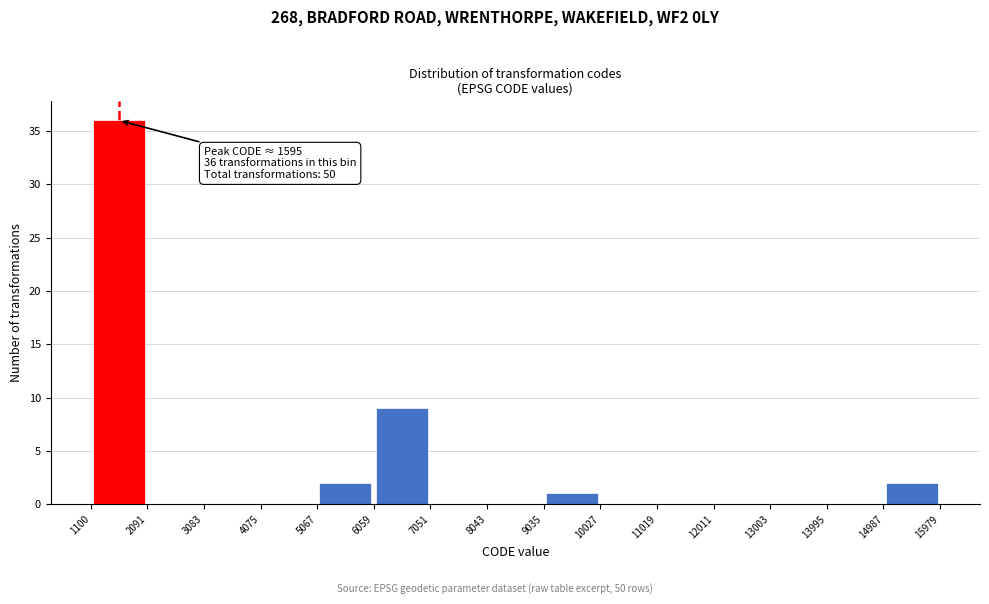

Which range on the x-axis has the tallest bar?

1100 to 2091